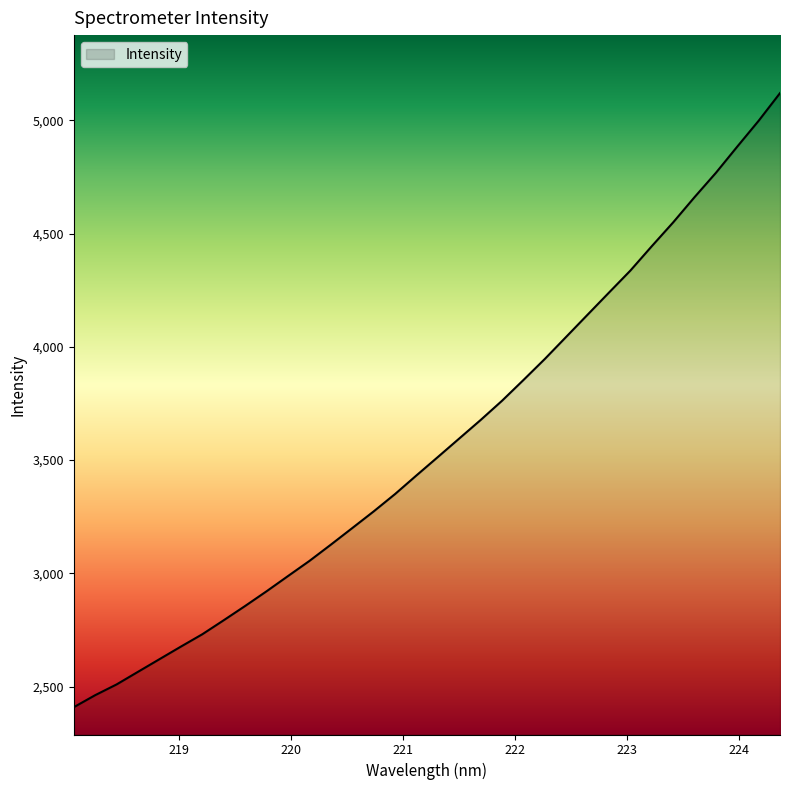

How many values are below 3513?

17